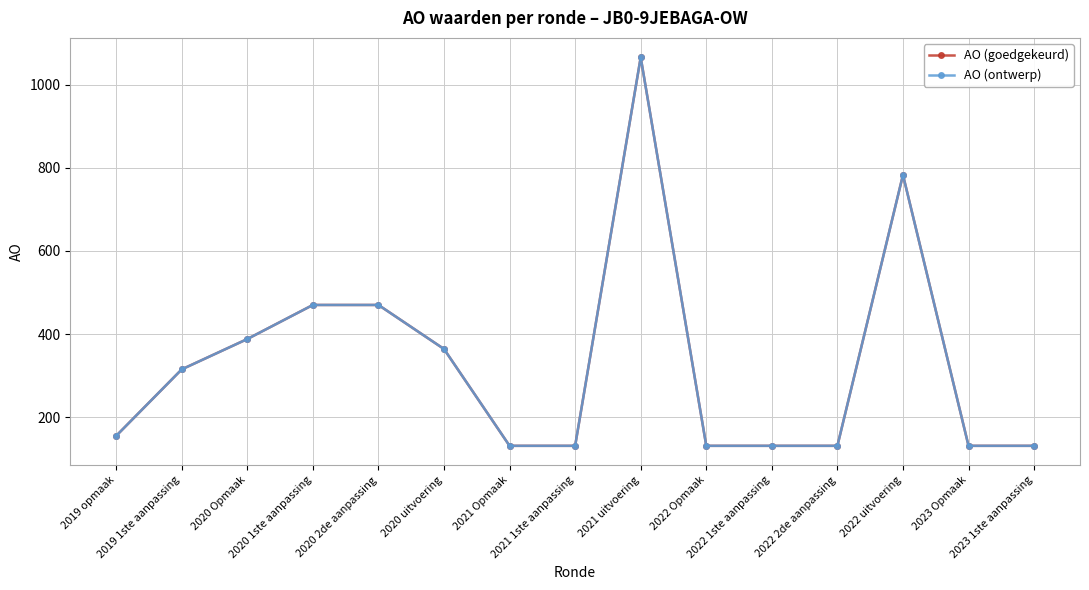

Is this an area chart (filled region under the line)?

No